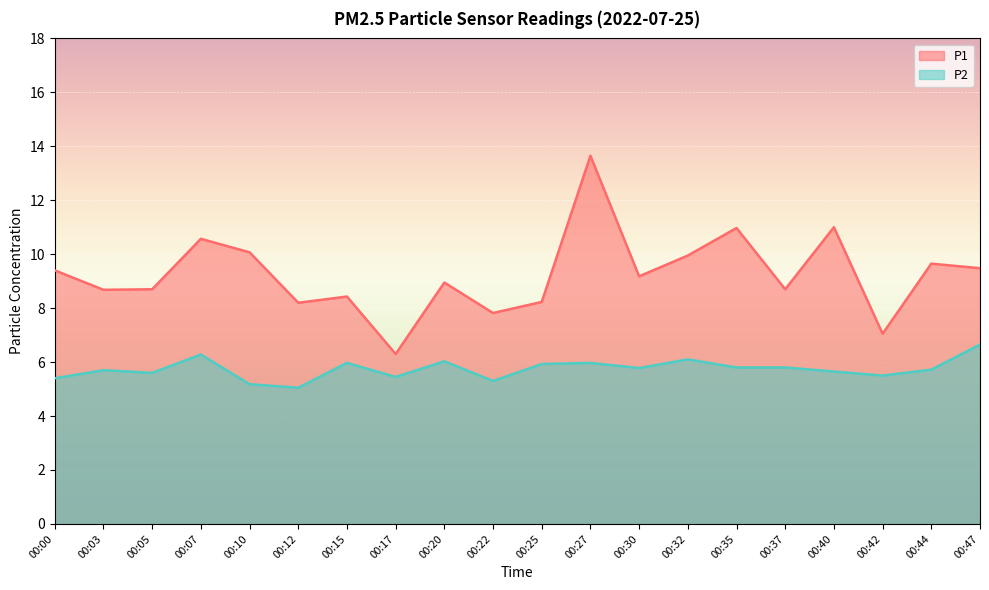

True or false: P2 has a value of 8.2 at 00:03.

False